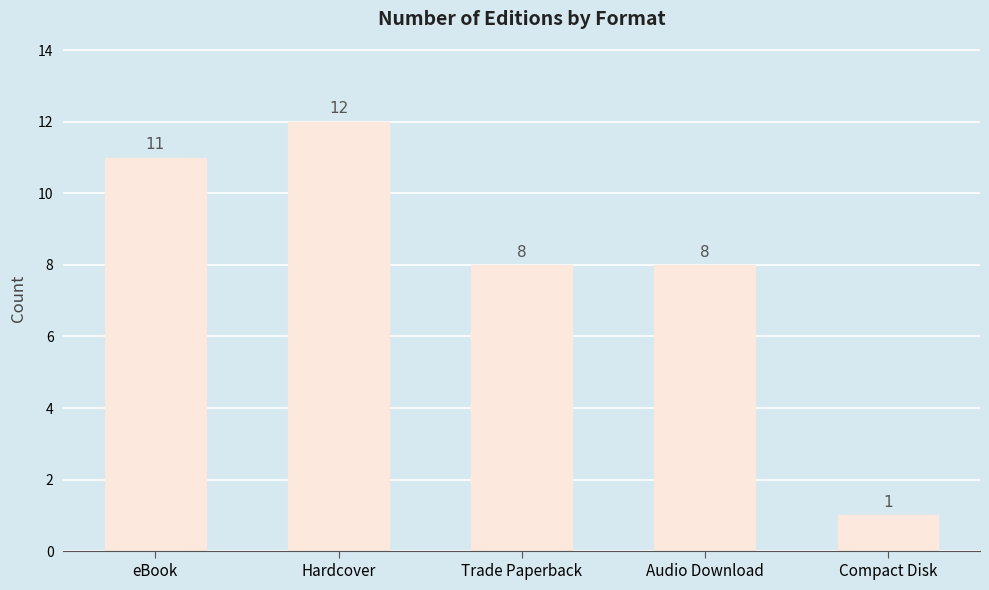

Which label corresponds to the largest value in the chart?

Hardcover